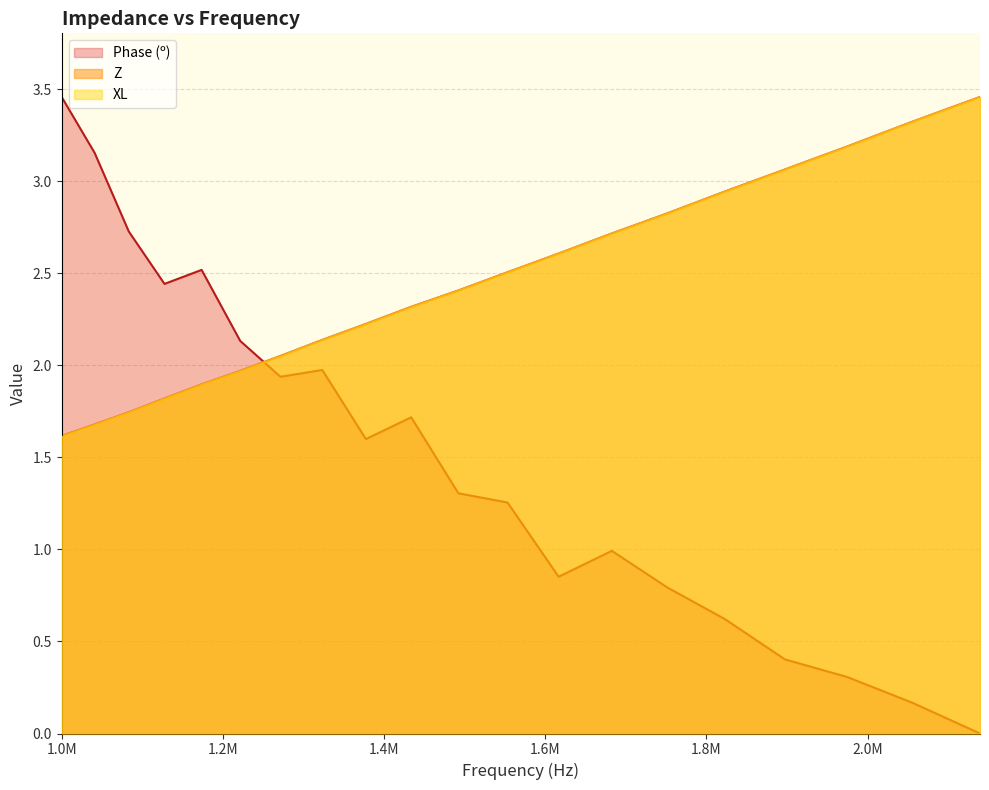

What is the maximum value for XL?

3.5